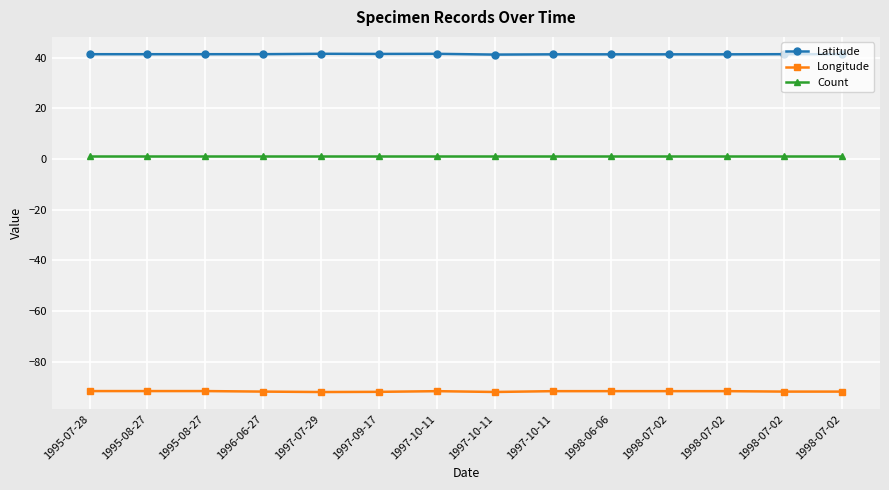

True or false: Count and Latitude cross at least once.

False